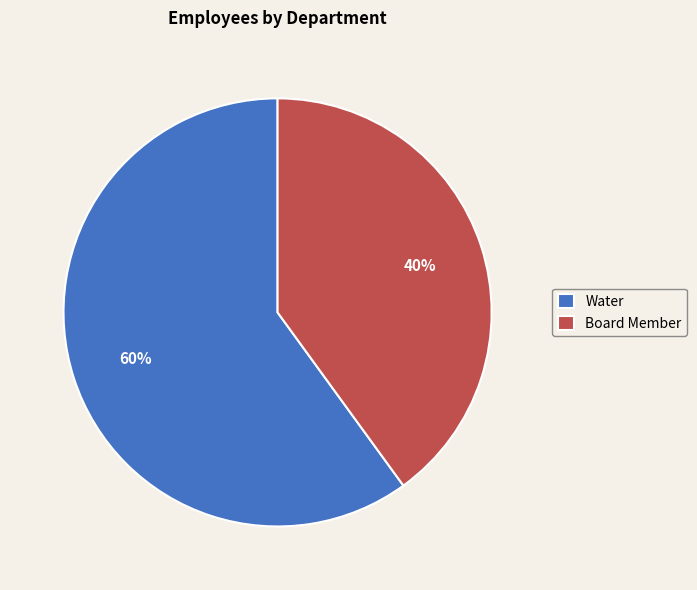

Is Water the majority of the pie?

Yes